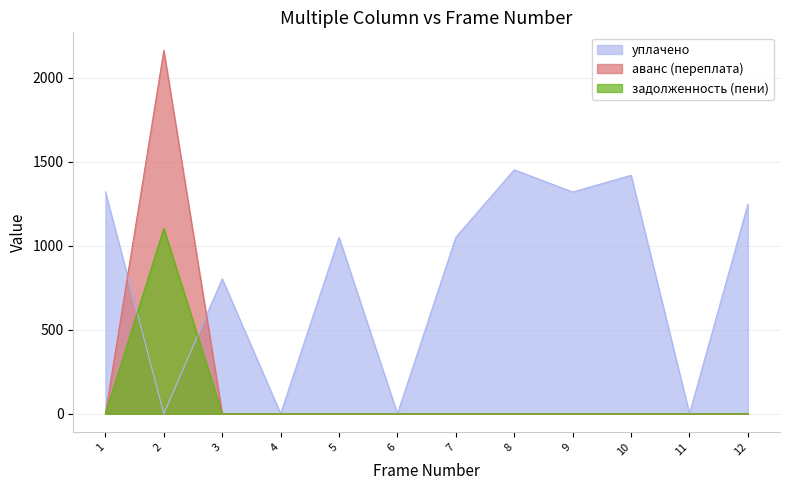

True or false: аванс (переплата) and задолженность (пени) intersect in this chart.

False